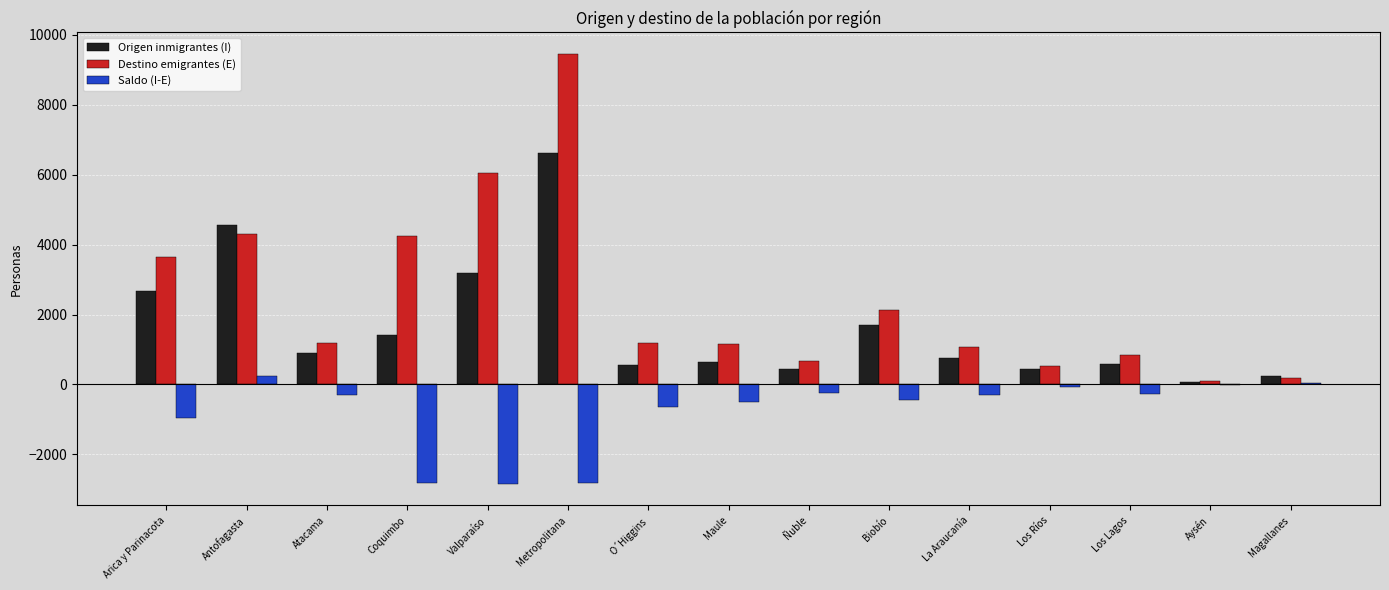

Which series has the largest total across all categories?

Destino emigrantes (E)